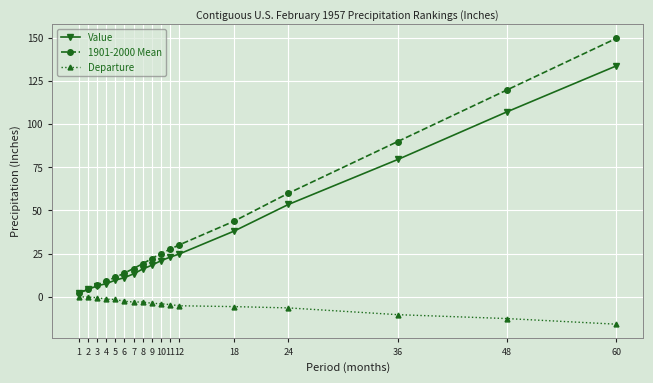

What is the spread (max minus min) of values at 12?

35.2